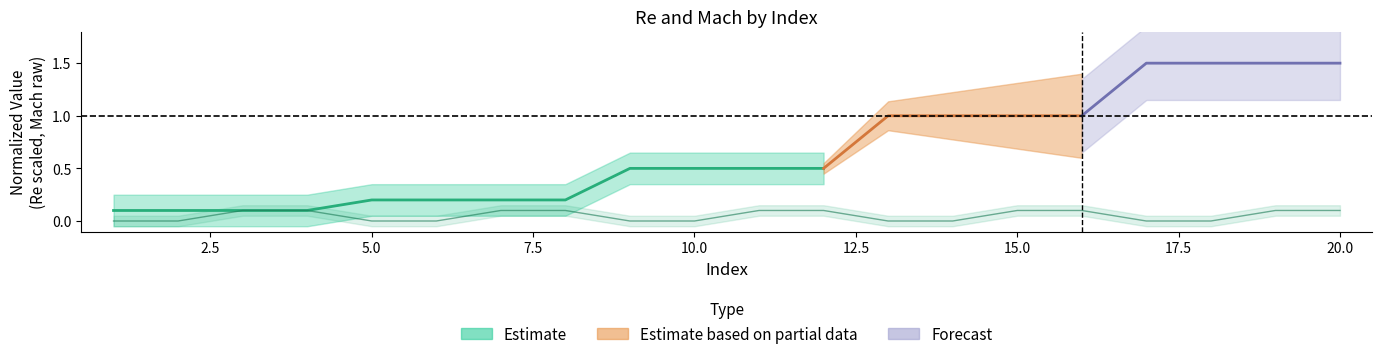

What is the change in value from 5 to 19?

+0.1